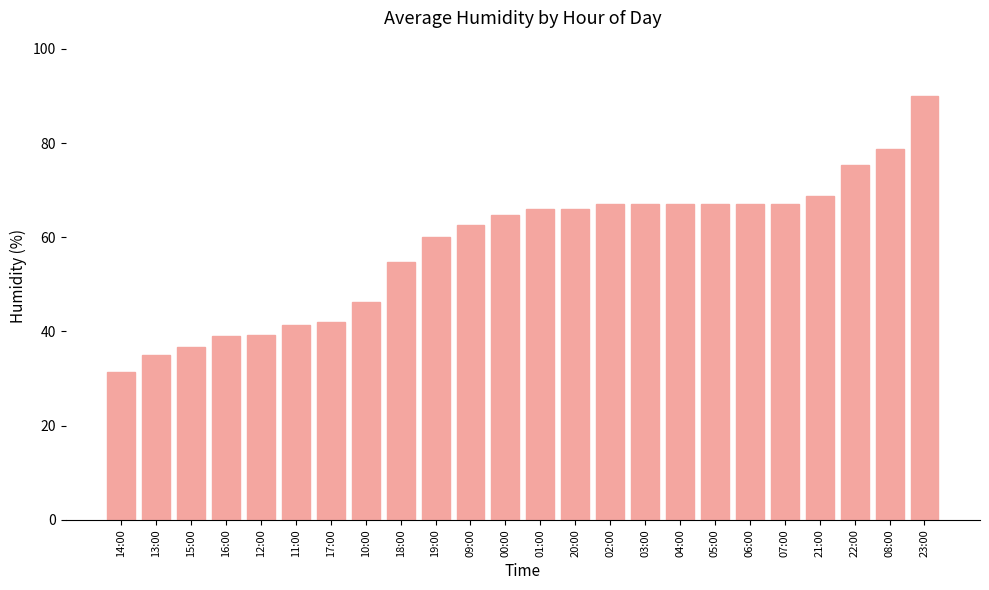

Where is the data nearest to the value 60?

19:00